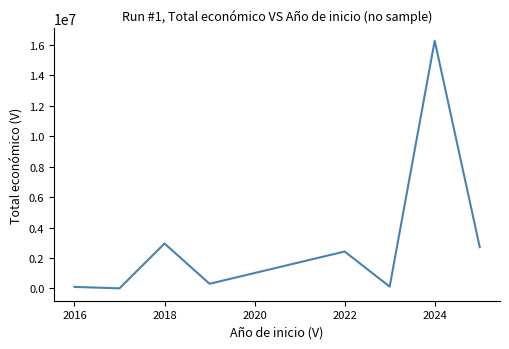

Does the chart have visible grid lines?

No